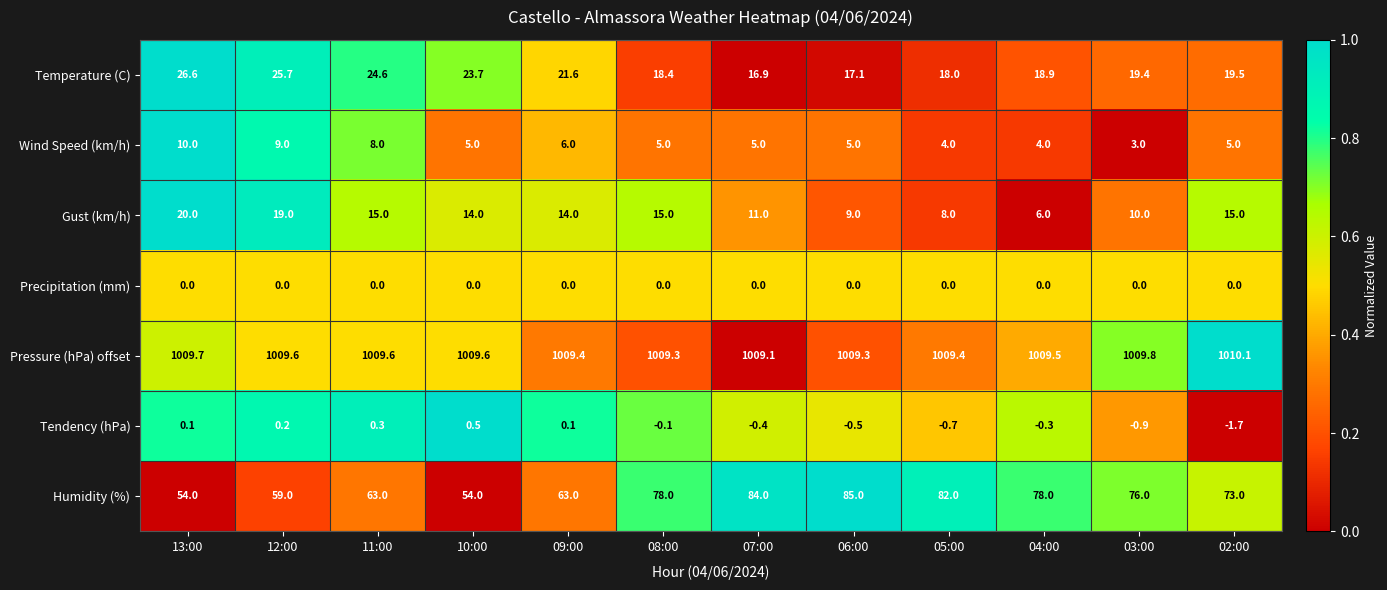

Is the value of Tendency (hPa) at 06:00 greater than the value of Precipitation (mm) at 06:00?

No